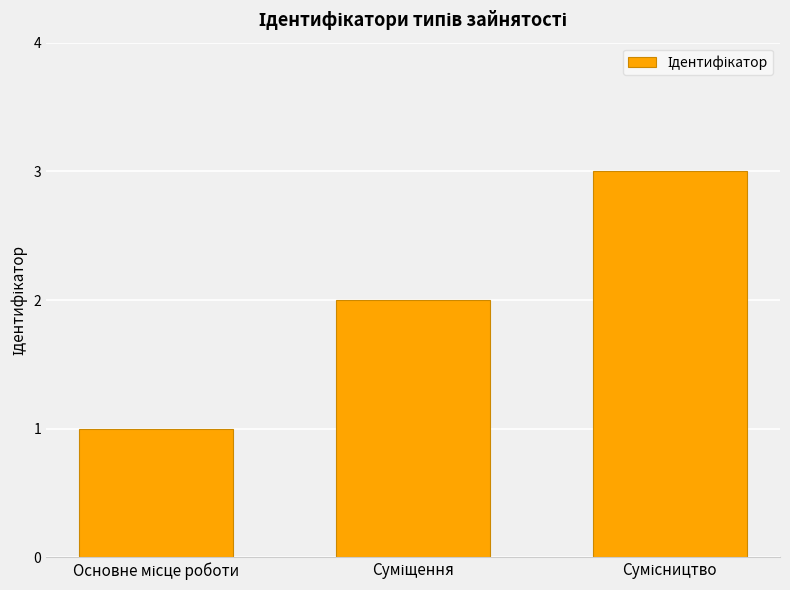

What is the greatest value displayed?

3